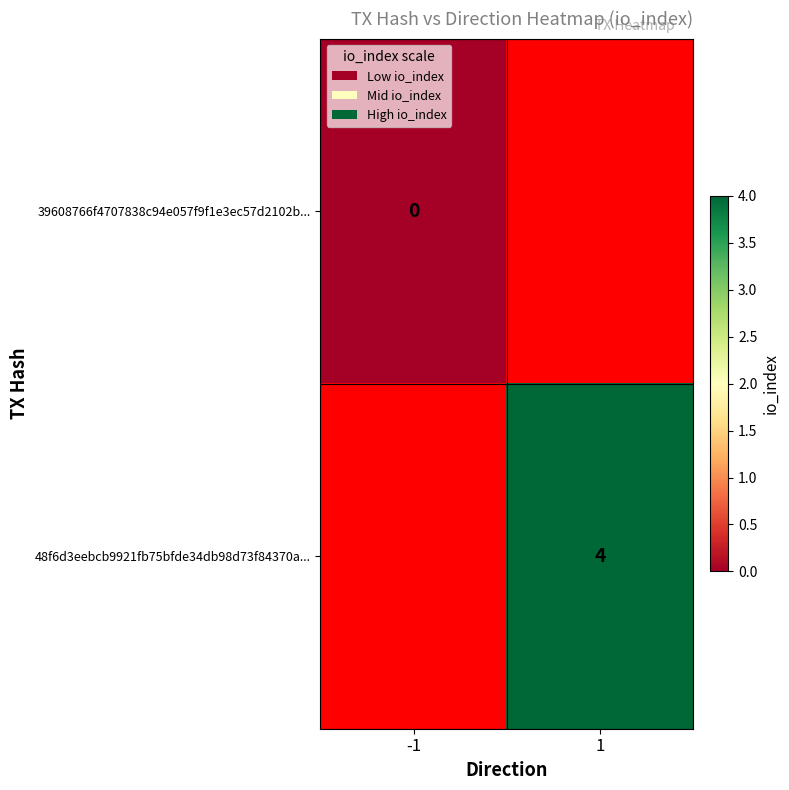

What is the greatest value displayed?

4.0